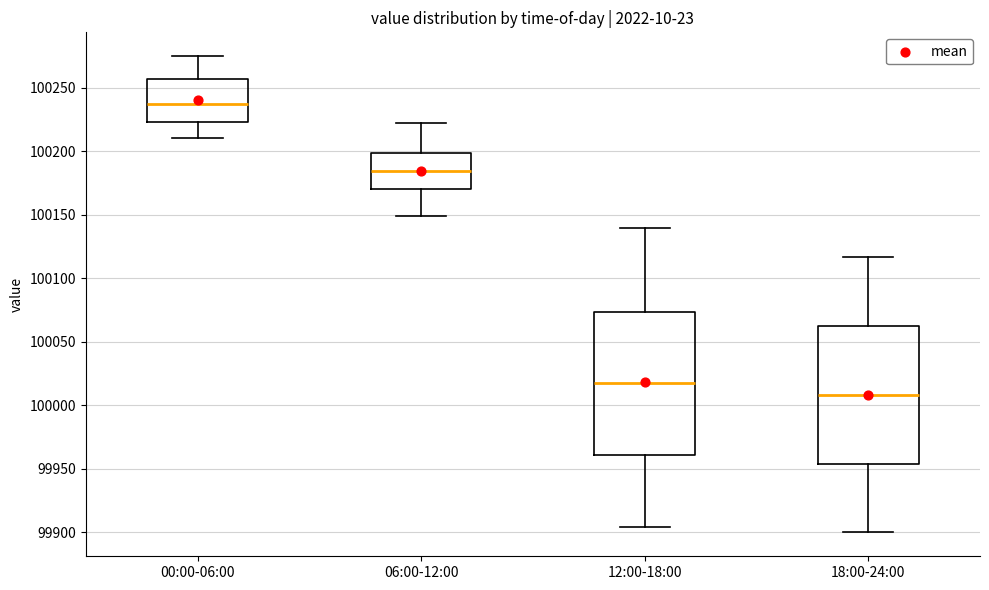

Reading left to right, transcribe this box plot: for each box, give where its median line is, the range the box spans, and where its two whiskers end, as read against the y-axis. The values are not printed on the chart, so give them approximately, as read against the axis.

00:00-06:00: median 100235, box 100225 to 100255, whiskers 100210 to 100275
06:00-12:00: median 100185, box 100170 to 100200, whiskers 100150 to 100225
12:00-18:00: median 100015, box 99960 to 100075, whiskers 99905 to 100140
18:00-24:00: median 100010, box 99955 to 100065, whiskers 99900 to 100115